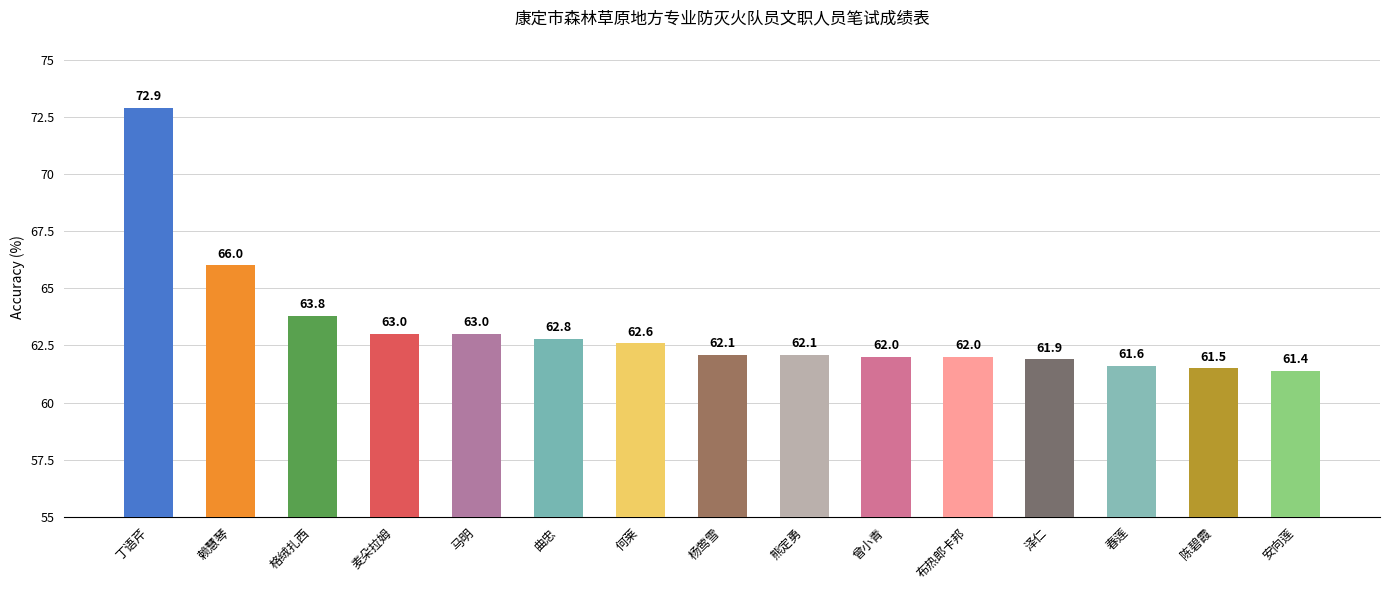

Reading left to right, list all the values displayed in this chart.

72.9	66.0	63.8	63.0	63.0	62.8	62.6	62.1	62.1	62.0	62.0	61.9	61.6	61.5	61.4